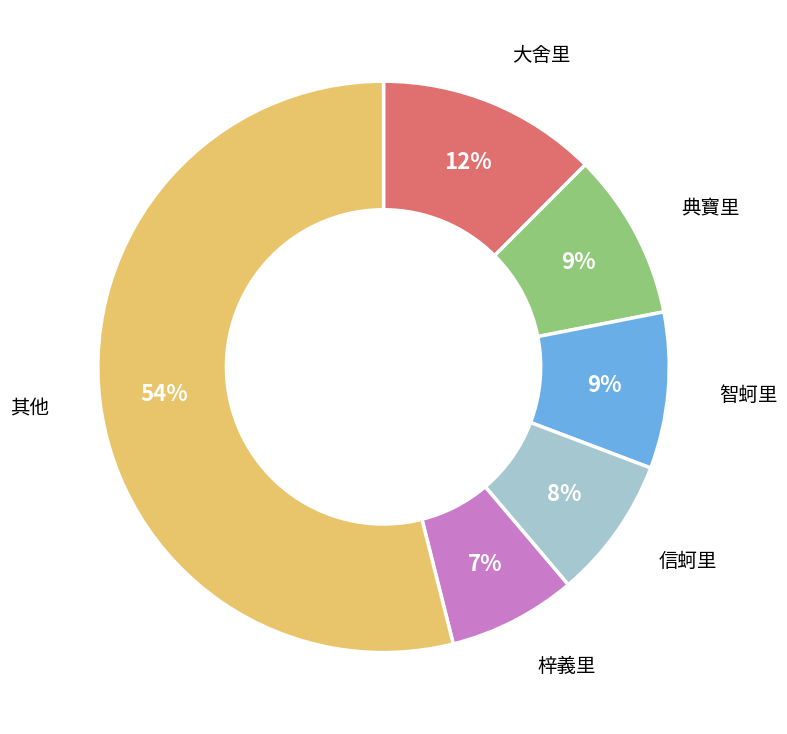

Between 智蚵里 and 信蚵里, which is larger?

智蚵里